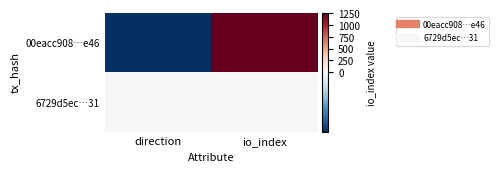

List the series in order of their peak value, lowest first.

6729d5ec…31, 00eacc908…e46